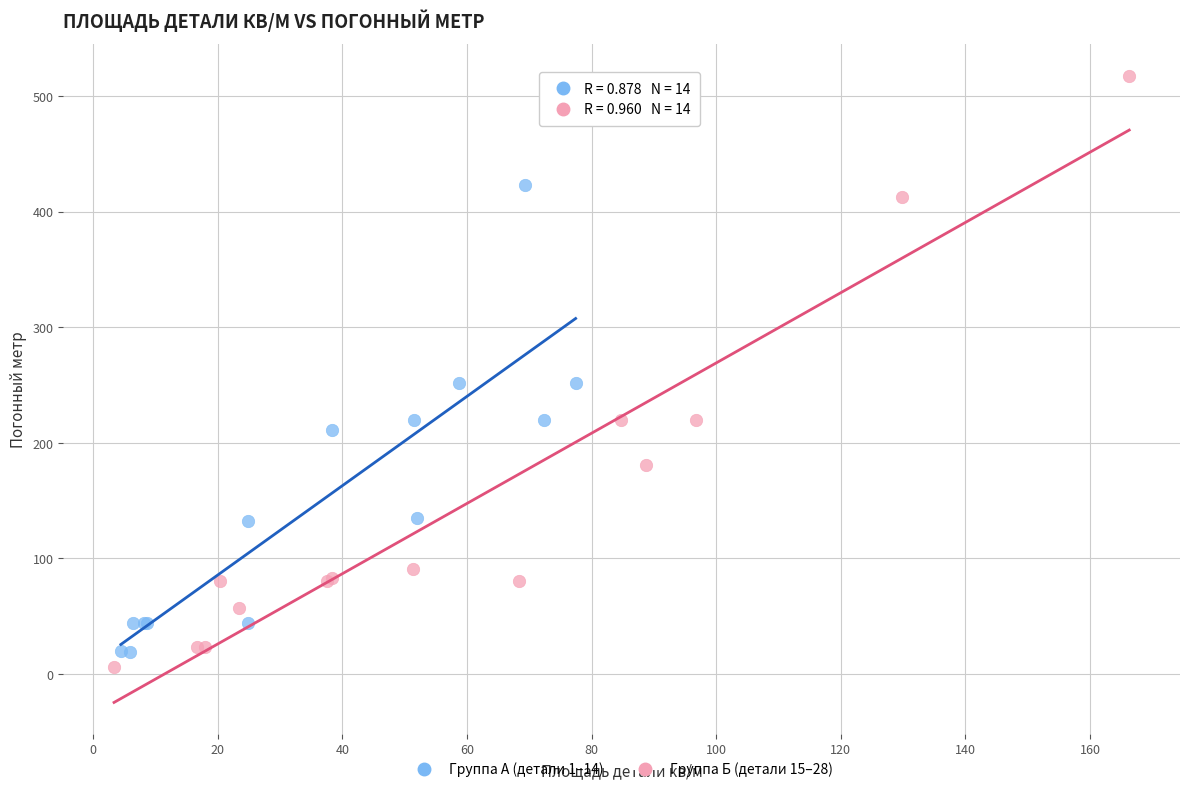

Which series has the widest spread of Y values?

Группа Б (детали 15–28)